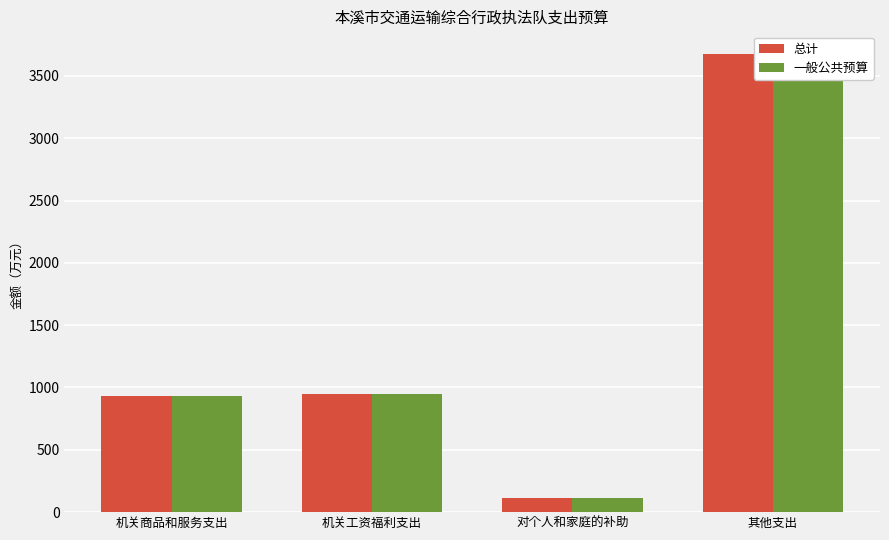

Is it true that 一般公共预算 equals 205.0 at 对个人和家庭的补助?

False